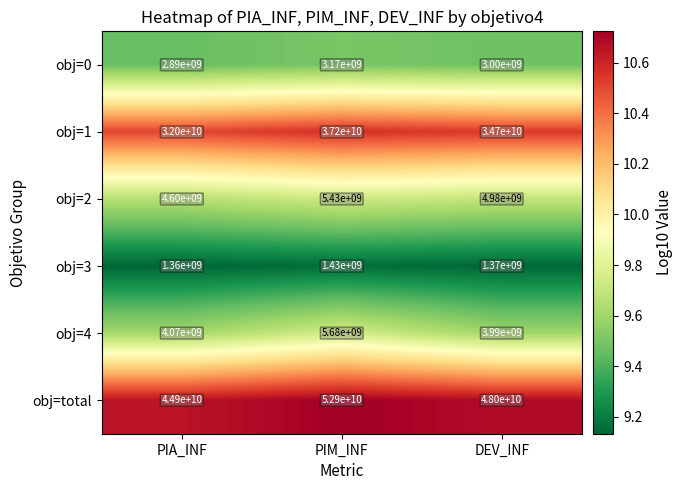

Which series has the widest spread of values?

obj=total